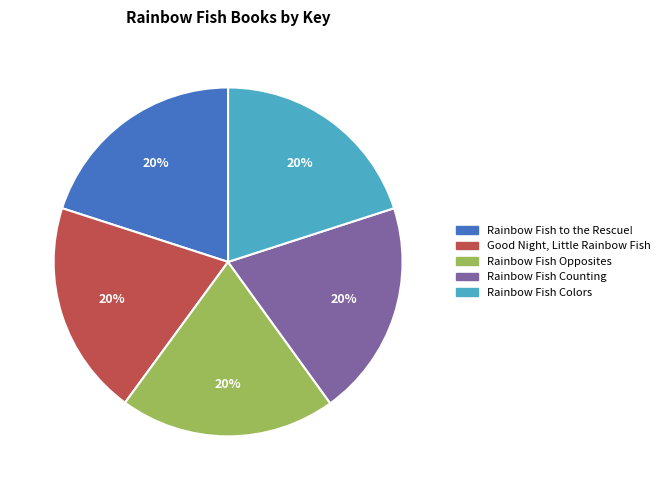

Is there a majority slice in this chart?

No